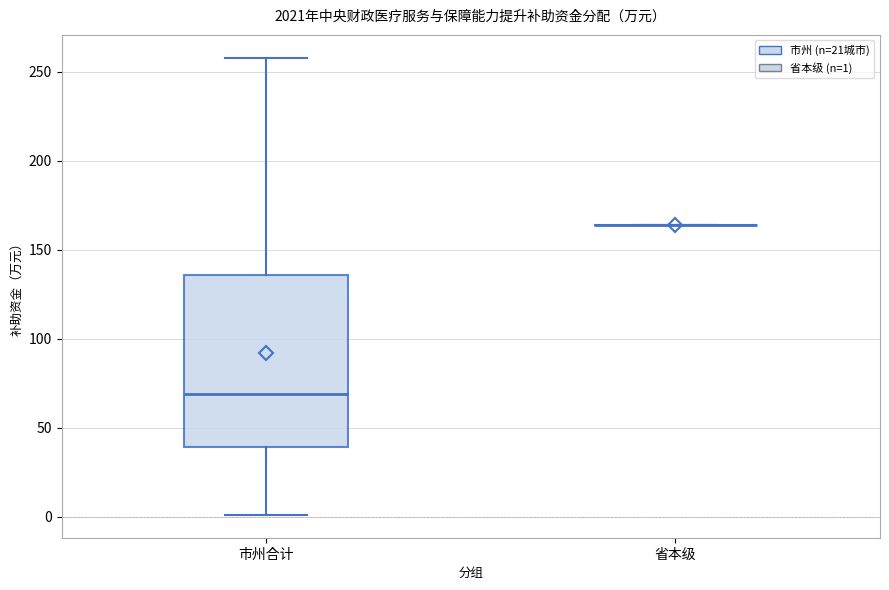

Comparing the boxes themselves (not the whiskers), which one is the tallest?

市州合计